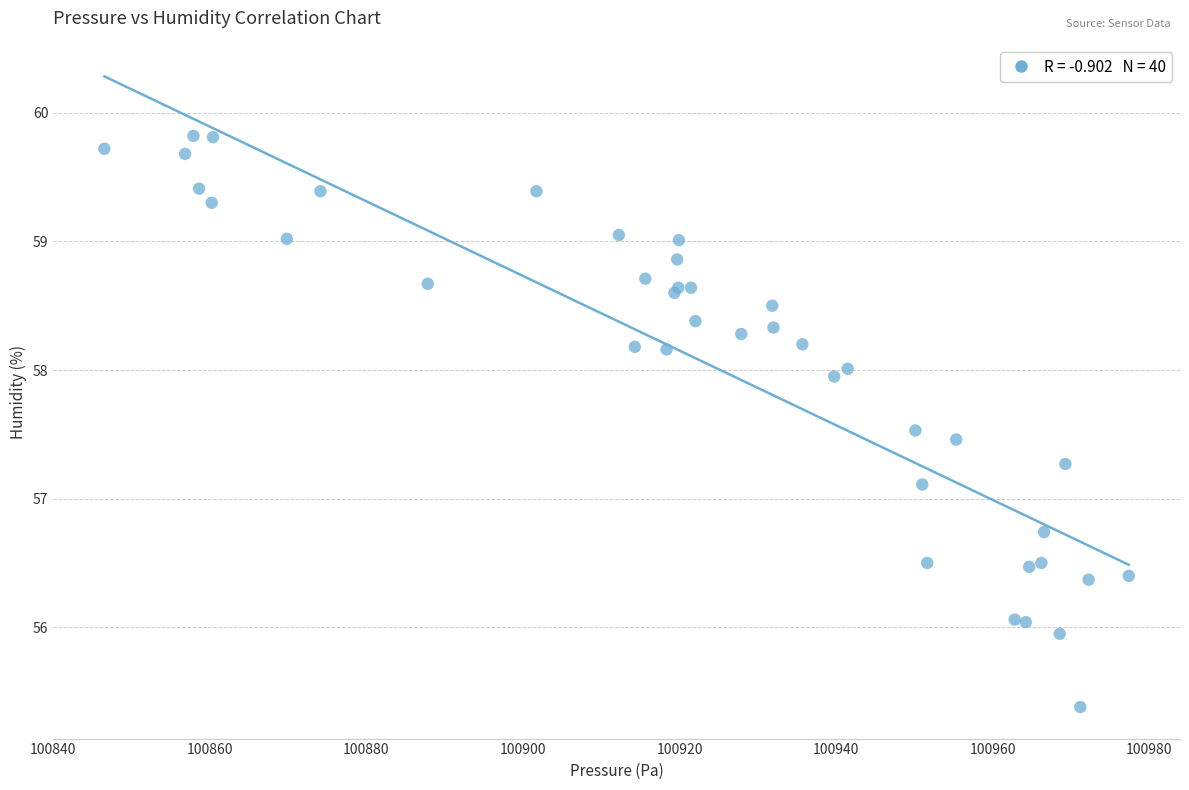

What Y value in the scatter plot is closest to 57?

57.1